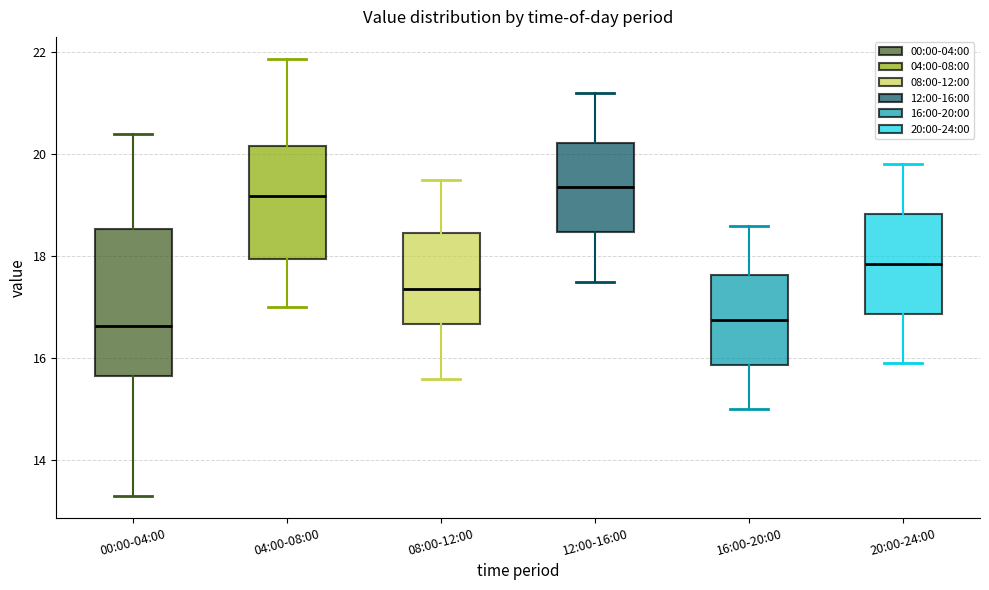

Where does the upper whisker of the box for 00:00-04:00 end on the y-axis? The values are not printed on the chart, so give them approximately, as read against the axis.

20.4